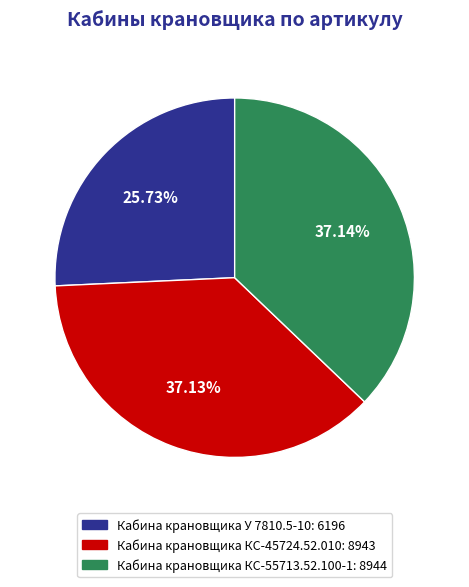

How much of the chart is everything except Кабина крановщика КС-55713.52.100-1?

62.9%